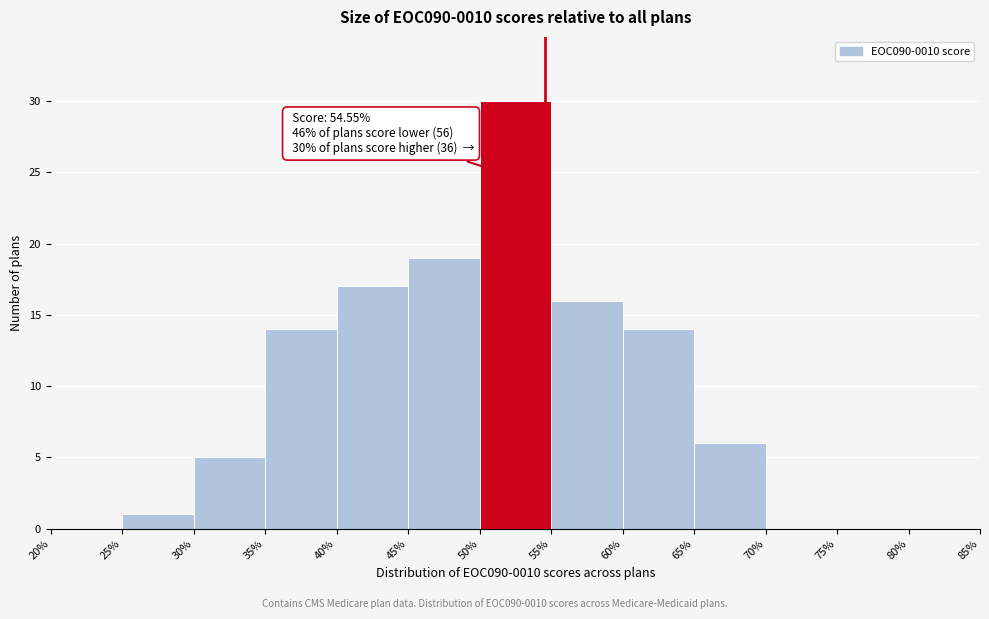

Over which range of the x-axis is the bar tallest?

50% to 55%